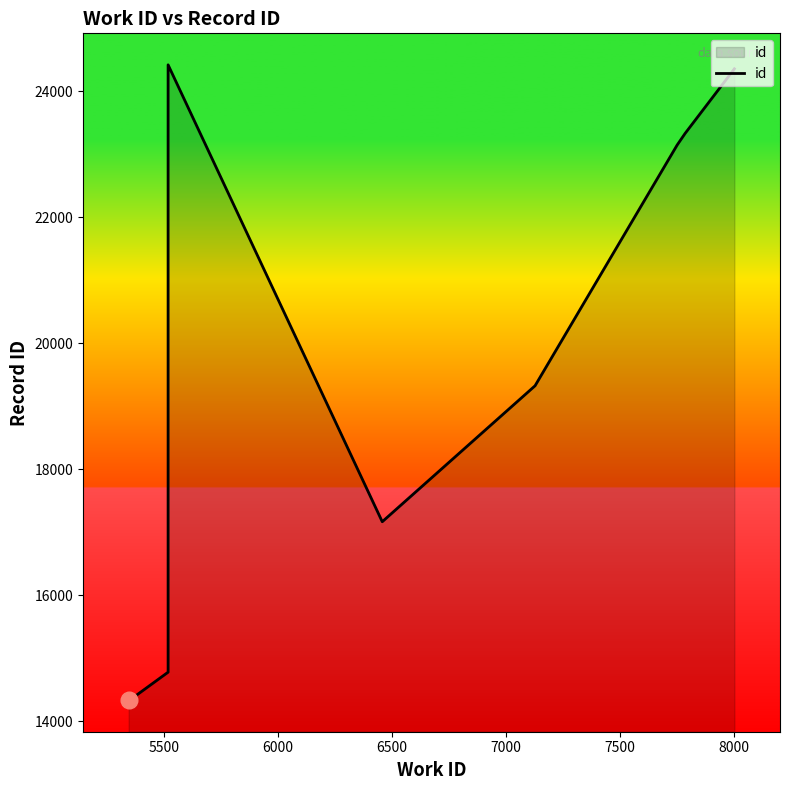

How many distinct data groups are displayed?

1